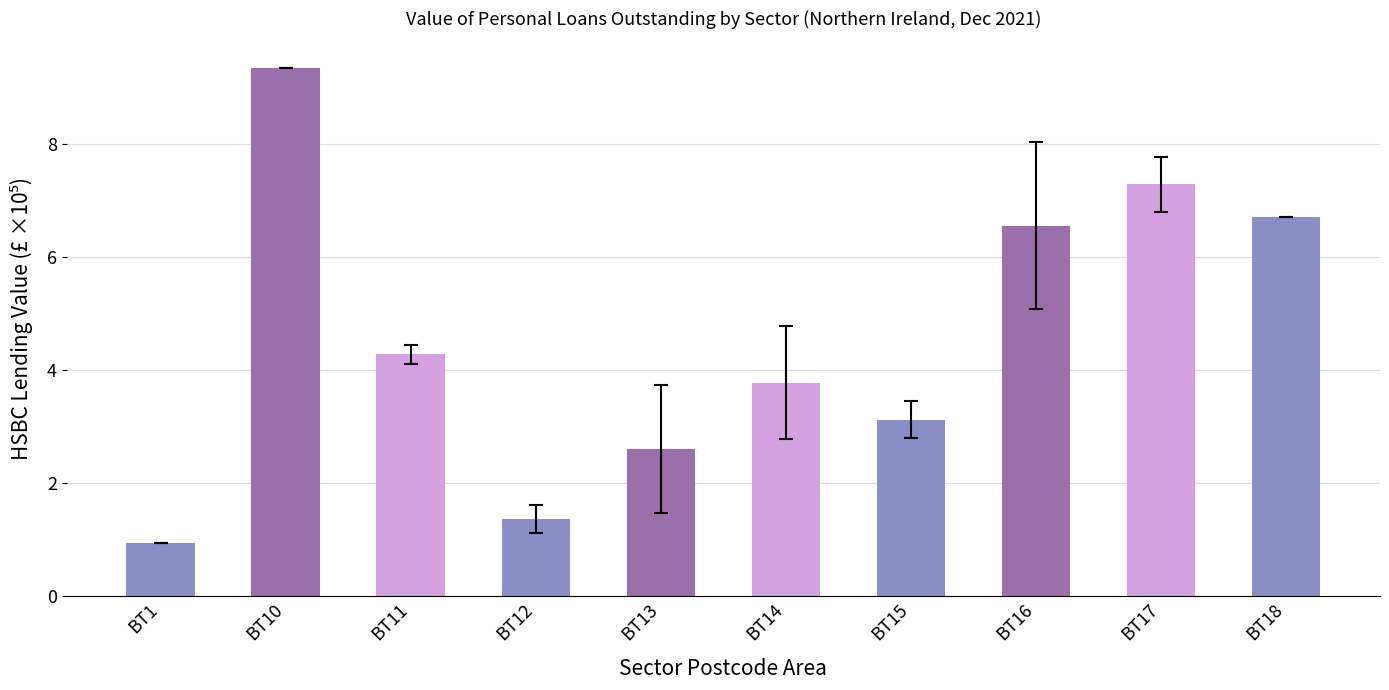

Which category has the highest value across all series?

BT10